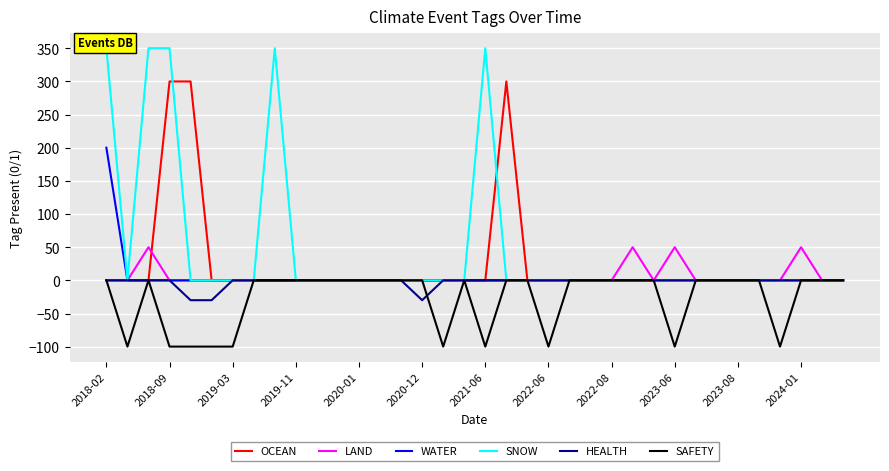

Is it true that SNOW equals 0.1 at 28?

True